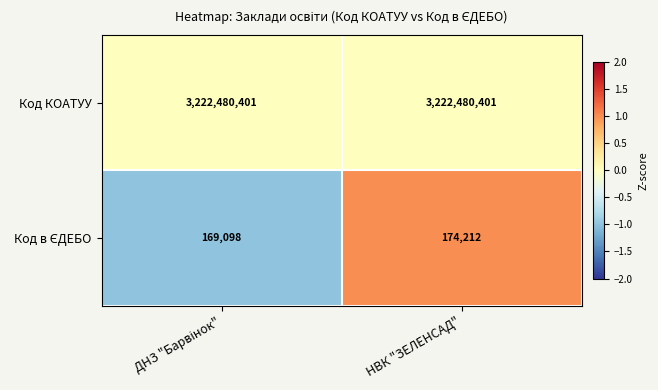

How many distinct data groups are displayed?

2